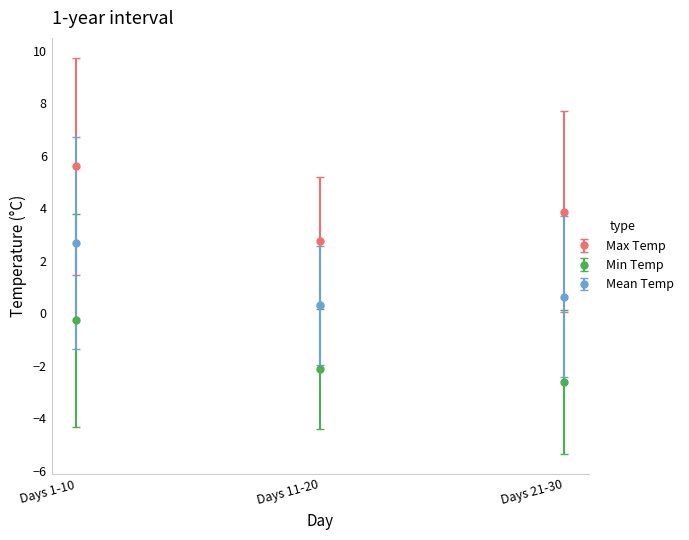

Between Days 1-10 and Days 21-30, which series saw the biggest shift?

Min Temp